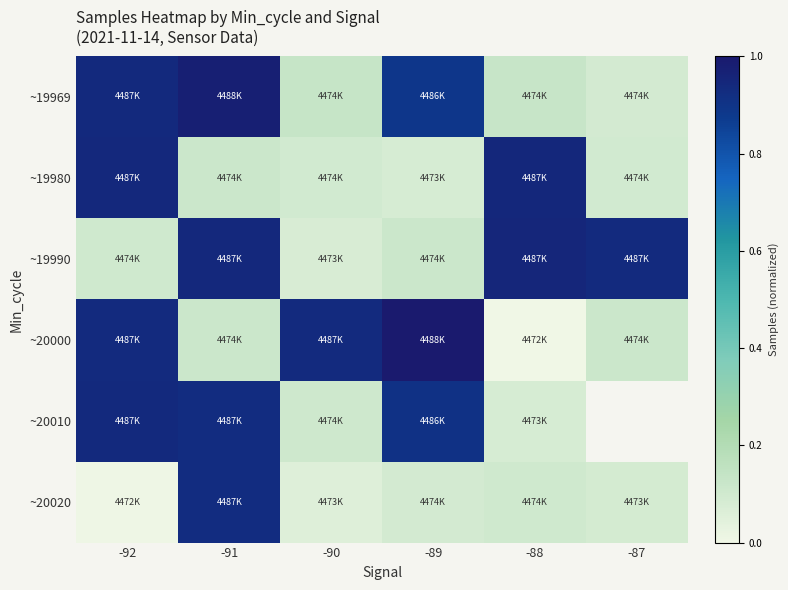

What value does the ~19969 series have at -87?

0.1